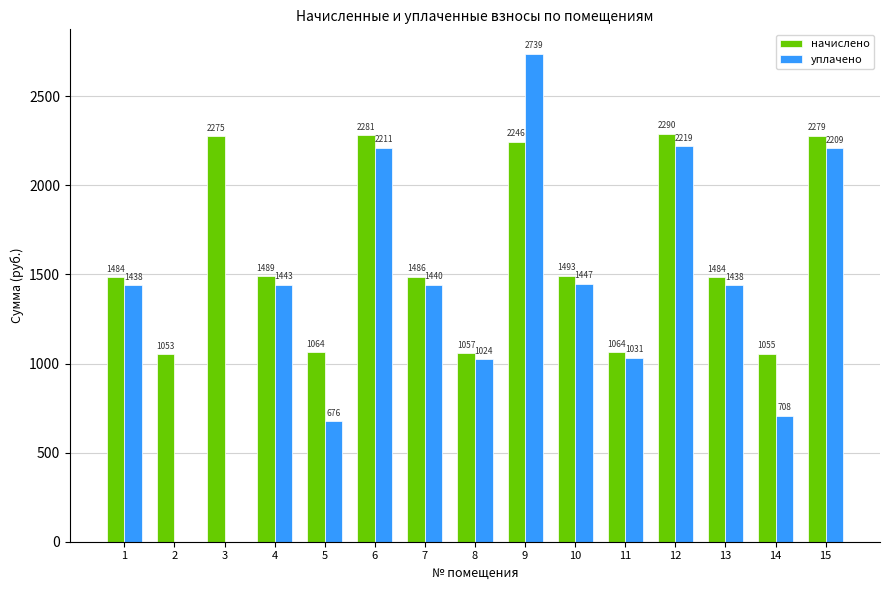

Is it true that начислено equals 1199.8 at 12?

False